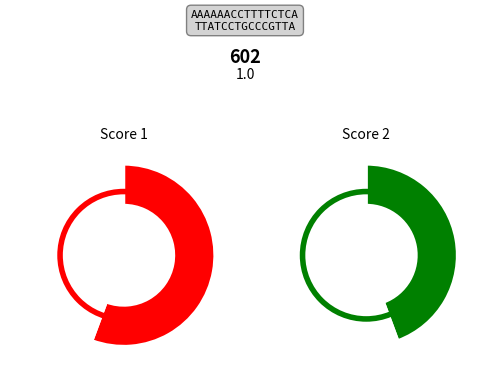

Rank the series by their maximum value, from lowest to highest.

Score 1 Total, Score 2 Total